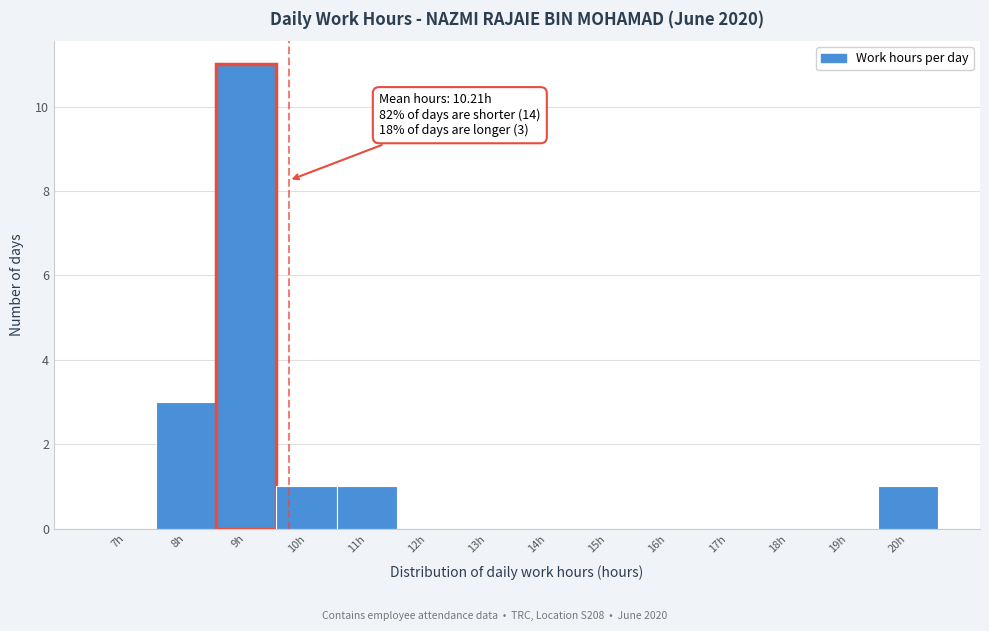

Reading left to right, list all the values displayed in this chart.

7h=0	8h=3	9h=11	10h=1	11h=1	12h=0	13h=0	14h=0	15h=0	16h=0	17h=0	18h=0	19h=0	20h=1